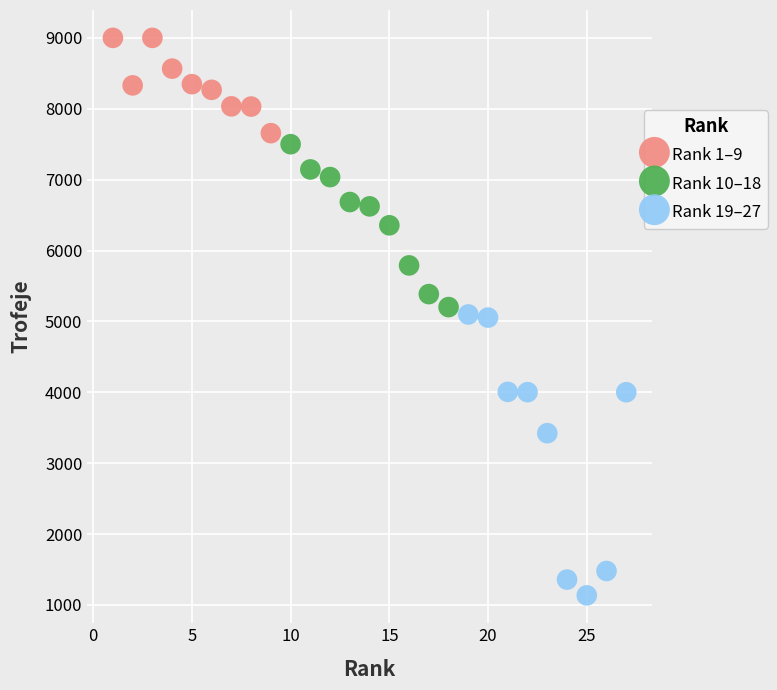

Which series reaches the minimum Y coordinate?

Rank 19–27